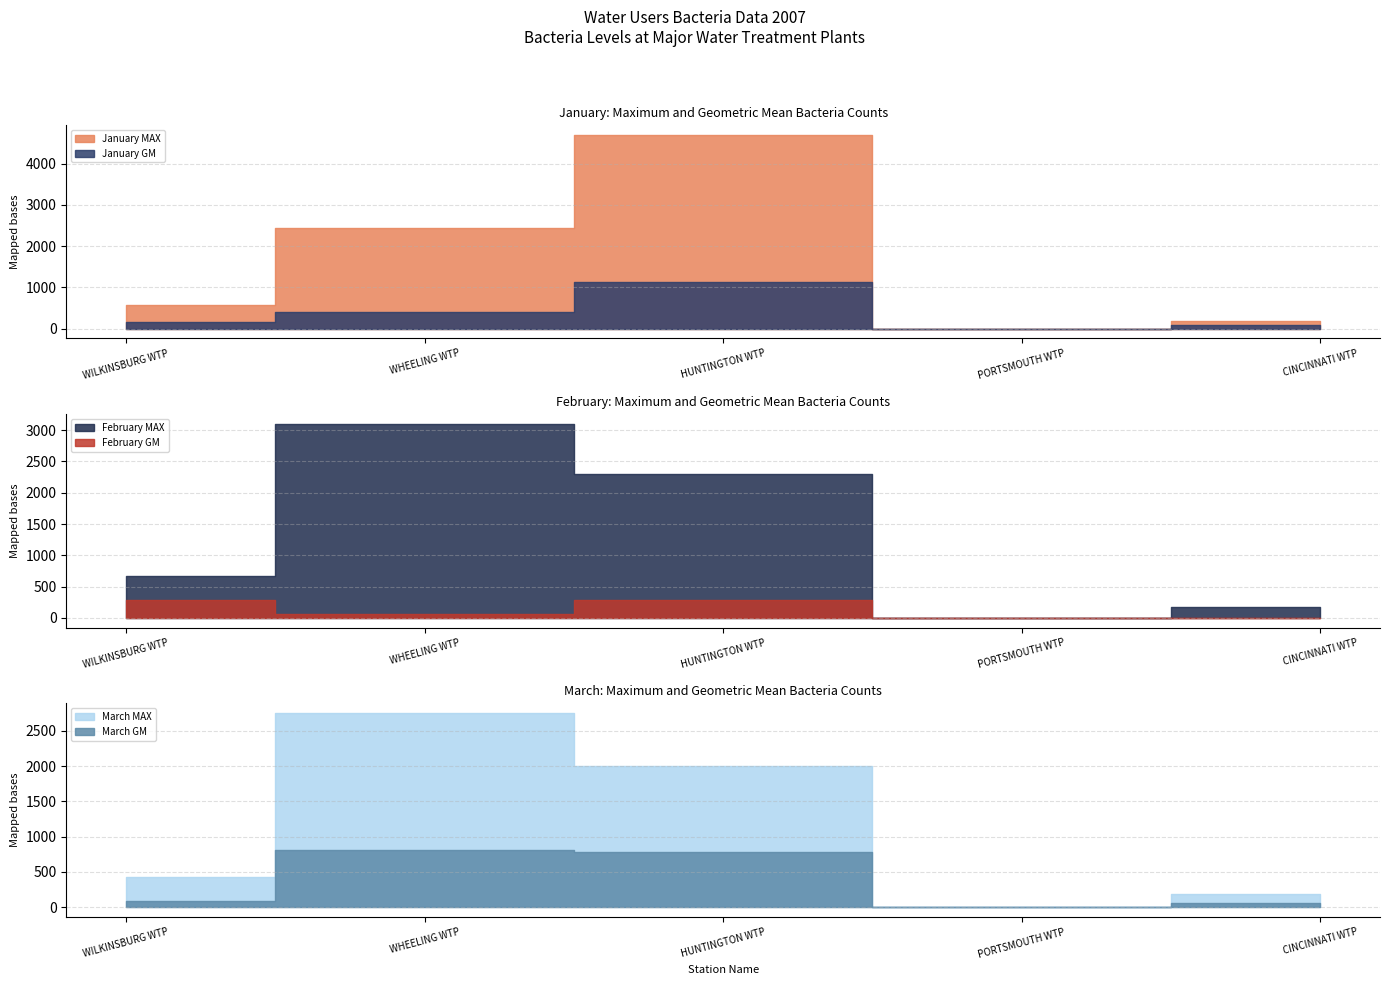

Is it true that January MAX equals 289.6 at CINCINNATI WTP?

False